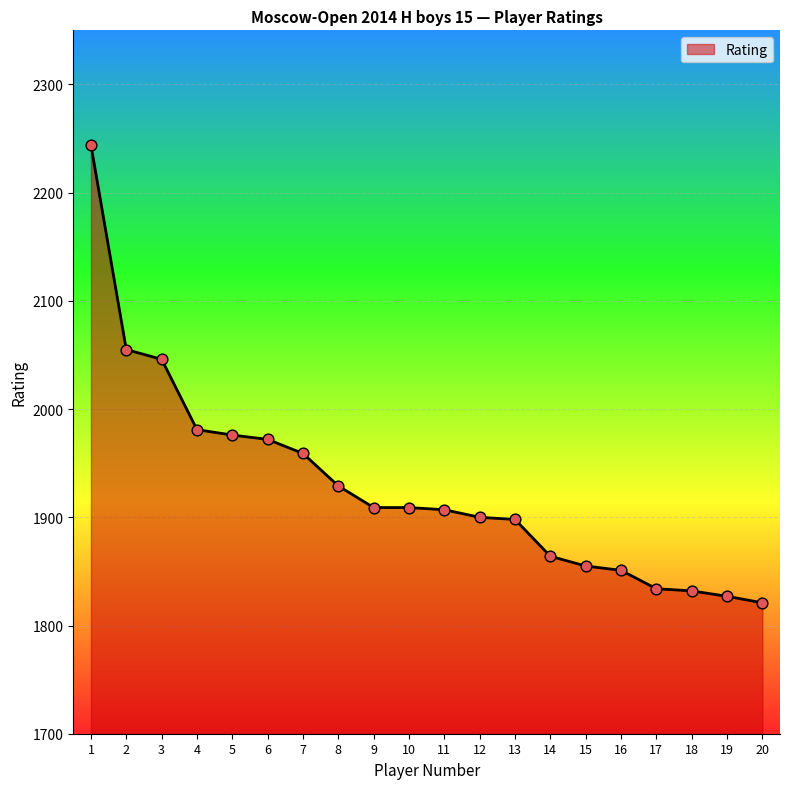

What is the change in value from 2 to 3?

-9